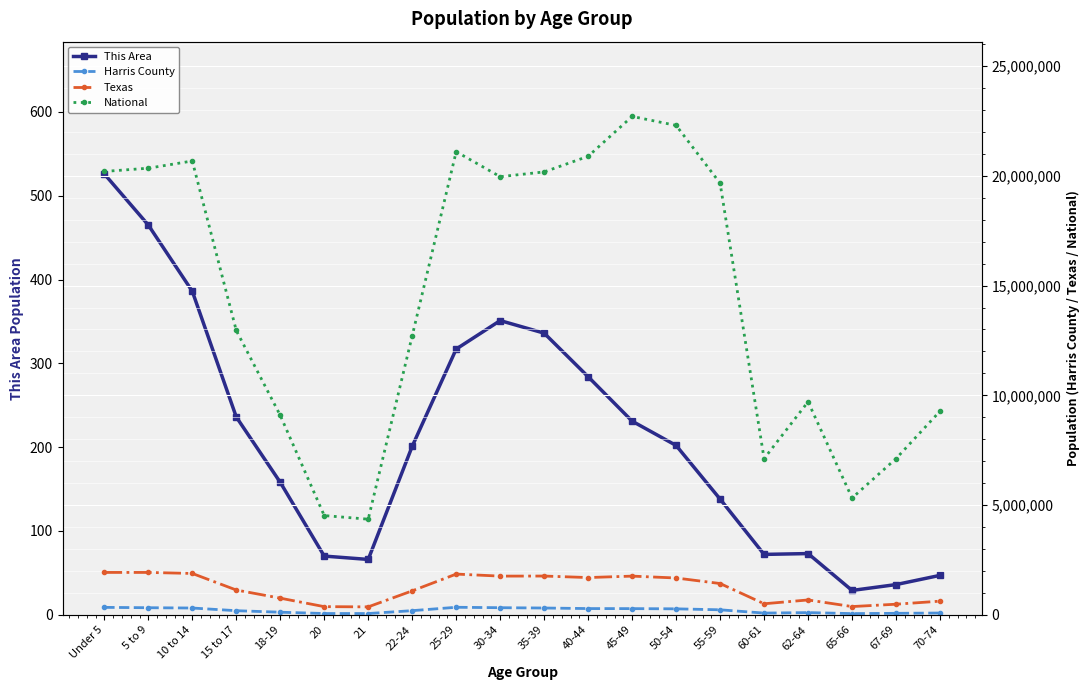

What are all the series names shown in the legend?

This Area, Harris County, Texas, National